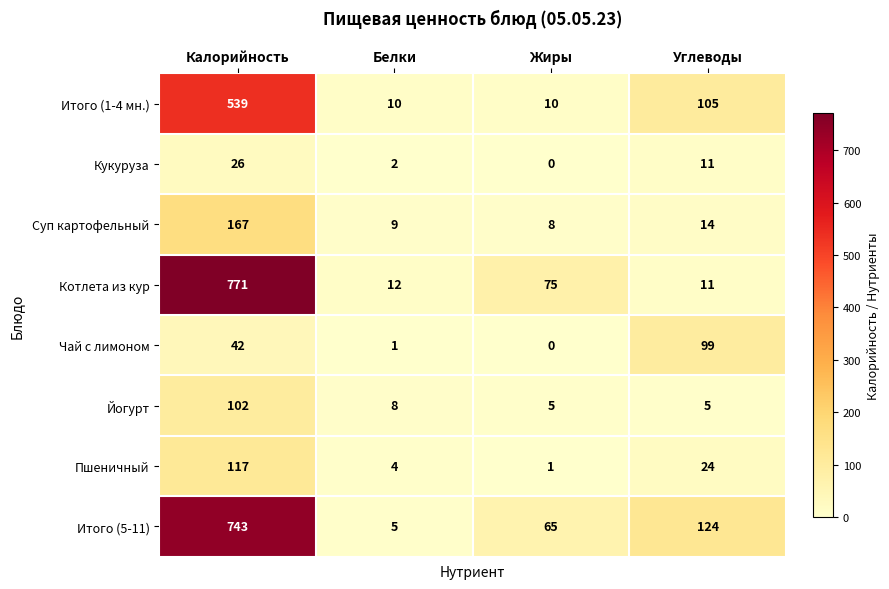

How many series are shown in this chart?

8